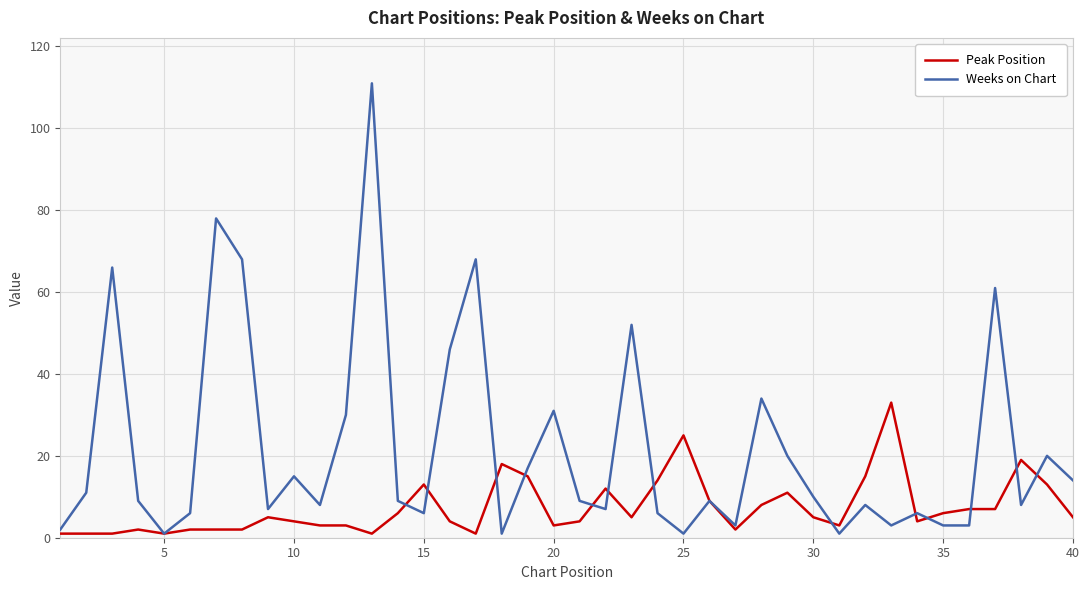

True or false: Peak Position has more than 2 points higher than both neighbors.

True